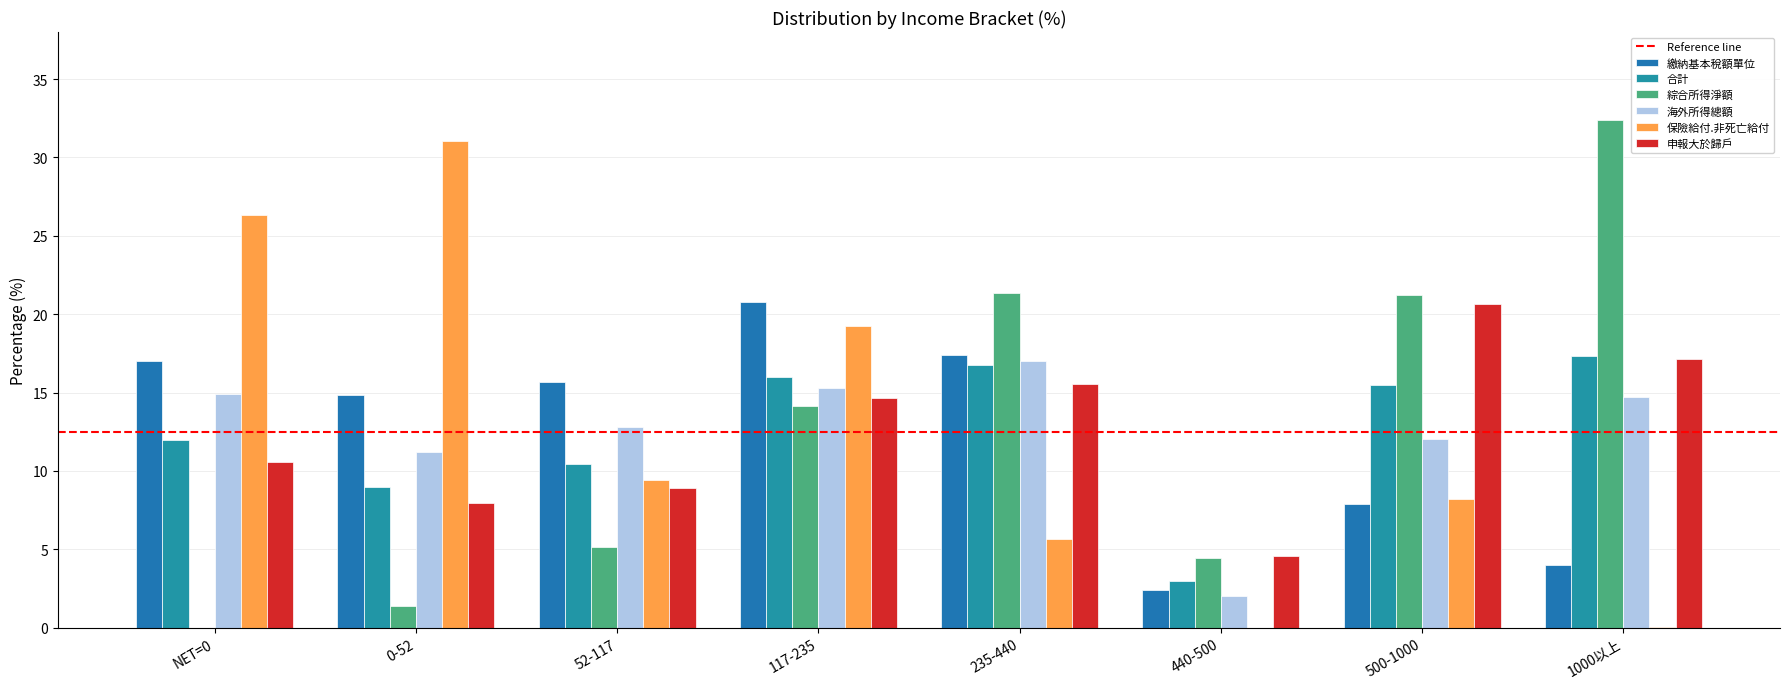

Reading left to right, transcribe all the data shown in this chart.

繳納基本稅額單位: 17.0	14.8	15.7	20.8	17.4	2.4	7.9	4.0
合計: 12.0	9.0	10.5	16.0	16.8	3.0	15.5	17.3
綜合所得淨額: 0.0	1.4	5.1	14.1	21.3	4.4	21.2	32.4
海外所得總額: 14.9	11.2	12.8	15.3	17.0	2.0	12.1	14.7
保險給付.非死亡給付: 26.3	31.0	9.4	19.3	5.7	0.0	8.2	0.1
申報大於歸戶: 10.6	7.9	8.9	14.6	15.6	4.6	20.7	17.2